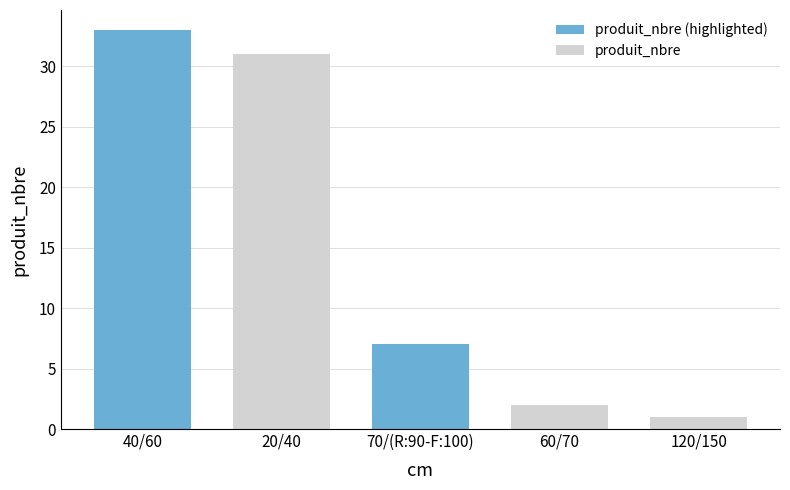

The chart shows a value of 1 at 120/150. True or false?

True